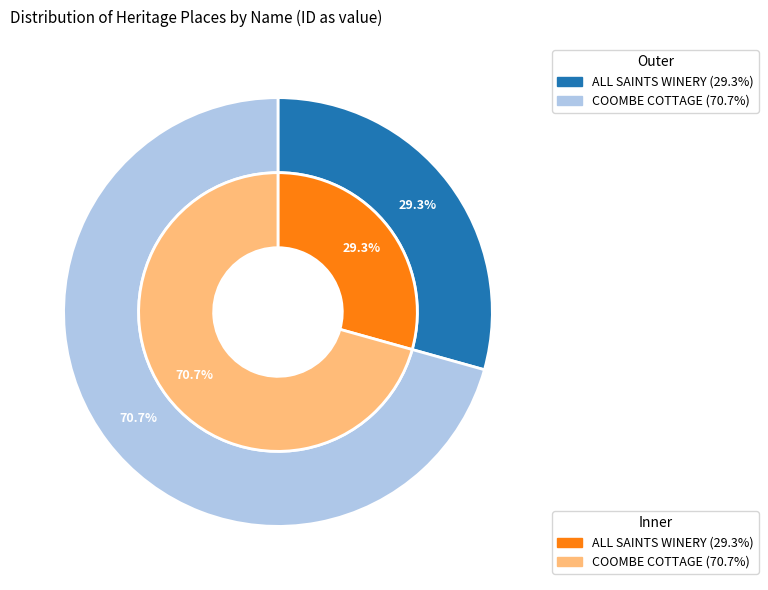

What percentage is the ALL SAINTS WINERY slice, to the nearest percent?

29%